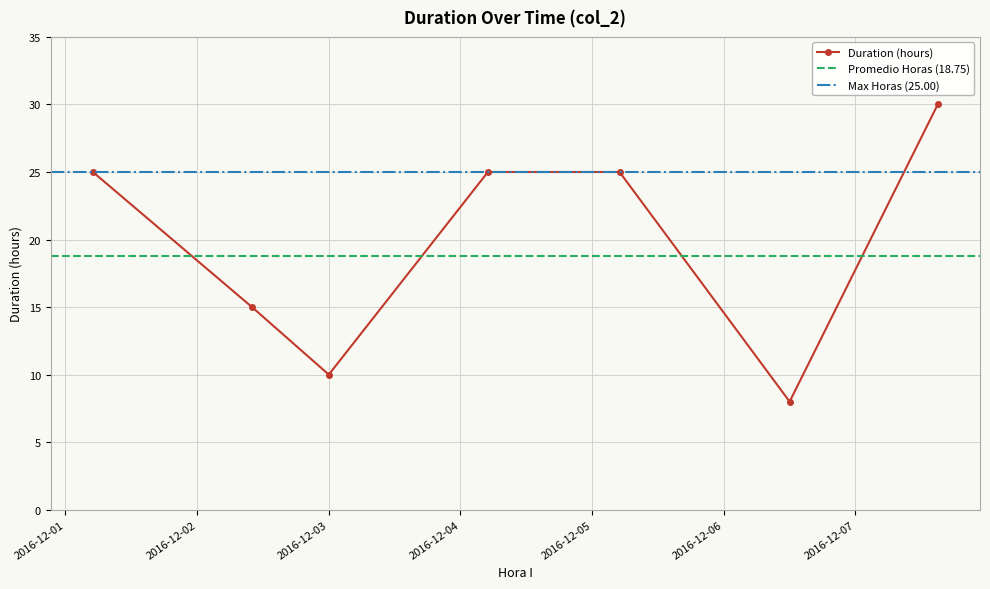

What is the minimum value shown in the chart?

8.0